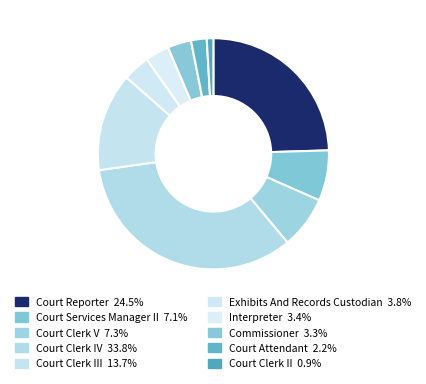

Count the number of slices in the pie.

10